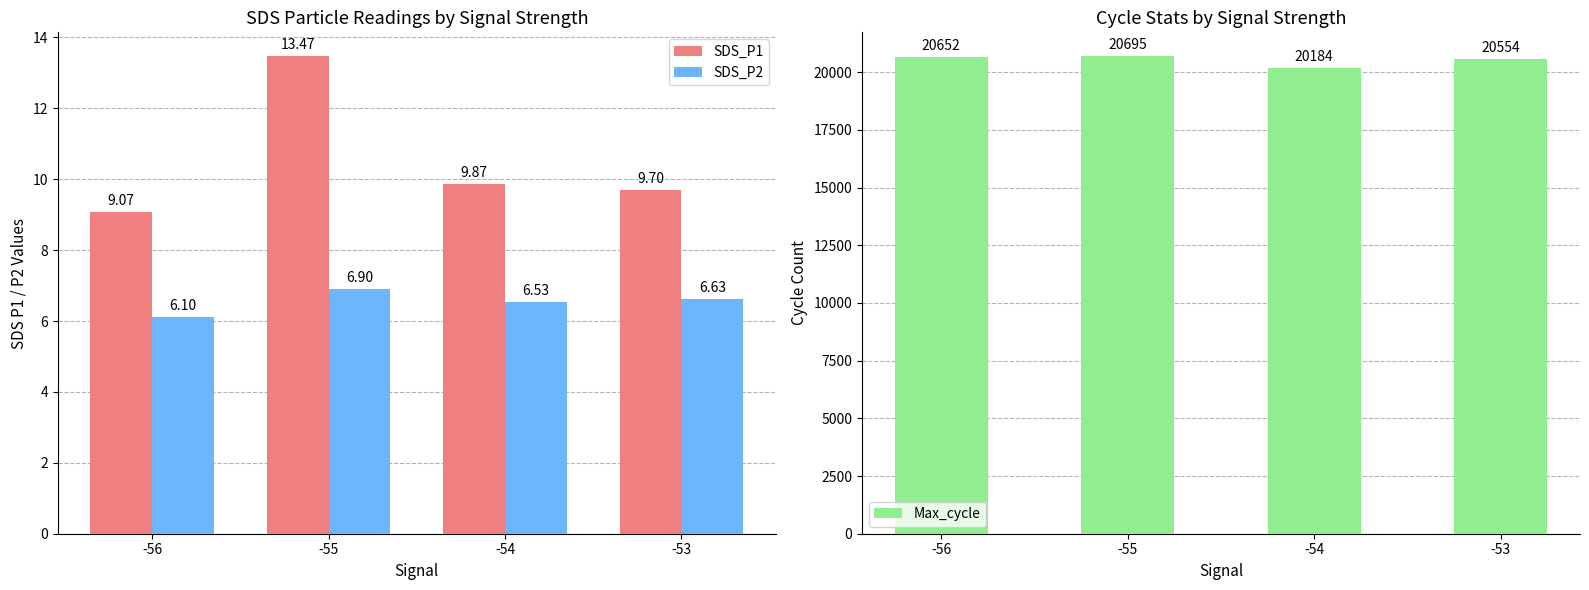

What value does the SDS_P2 series have at -56?

6.1